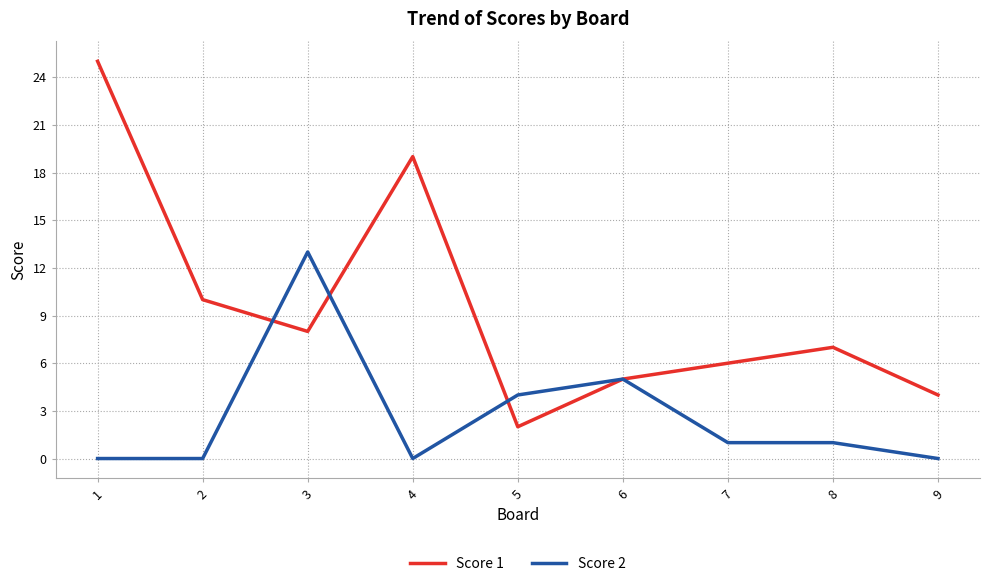

At which label does Score 2 first exceed 1?

3